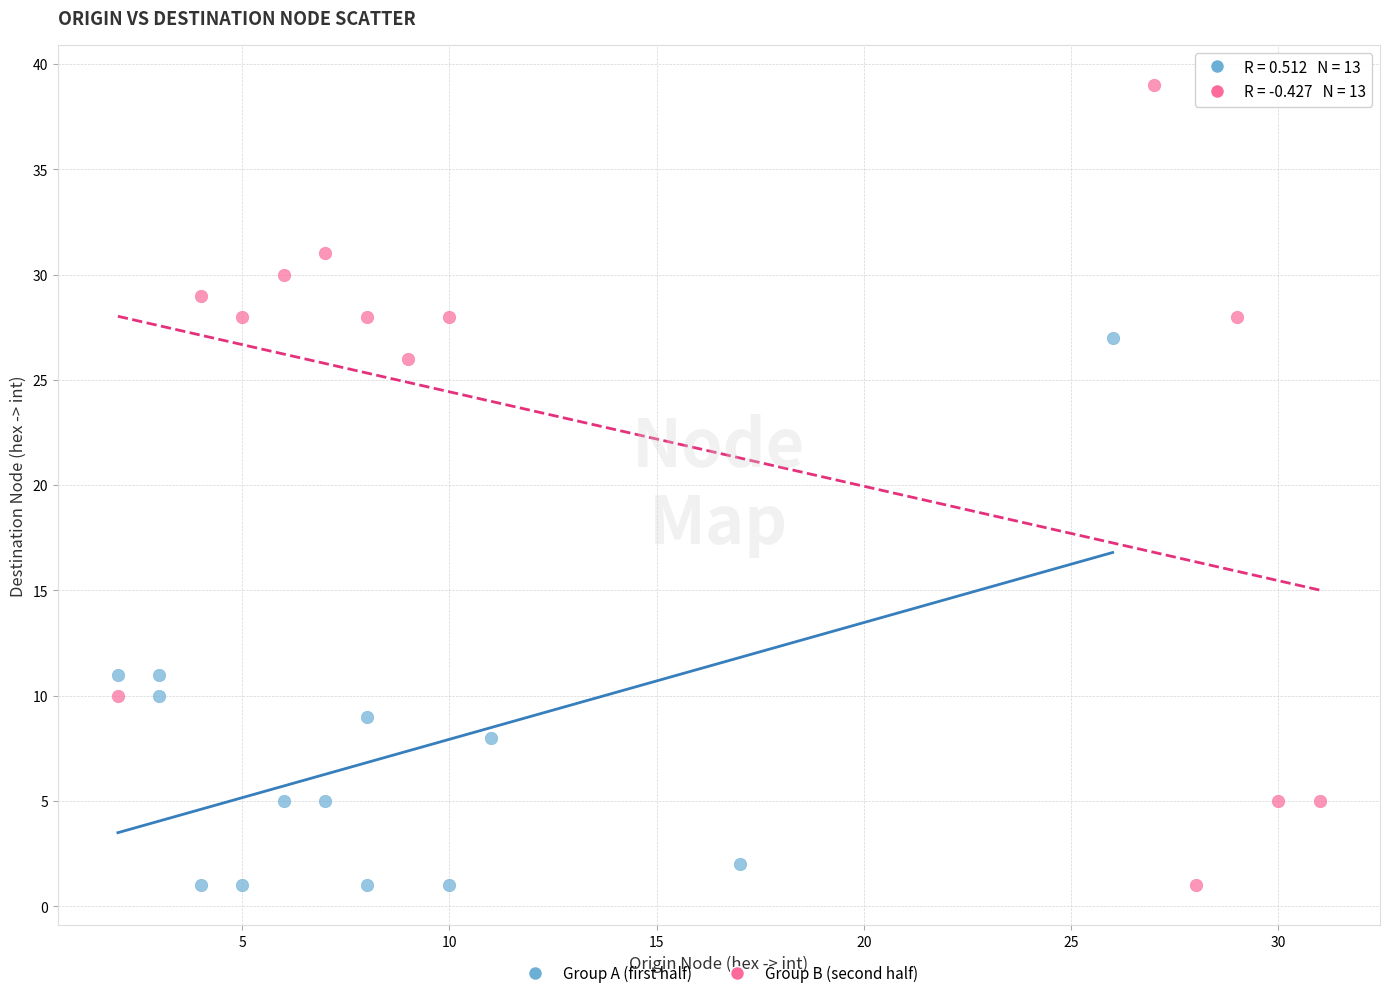

Which series has the largest Y range (max minus min)?

Group B (second half)